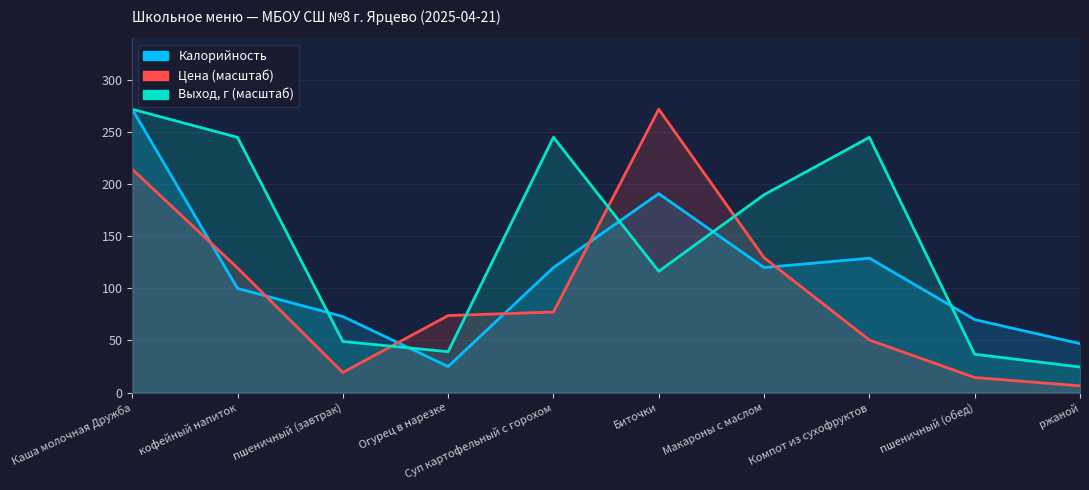

Rank the series at Огурец в нарезке from highest to lowest value.

Цена, Выход, г, Калорийность